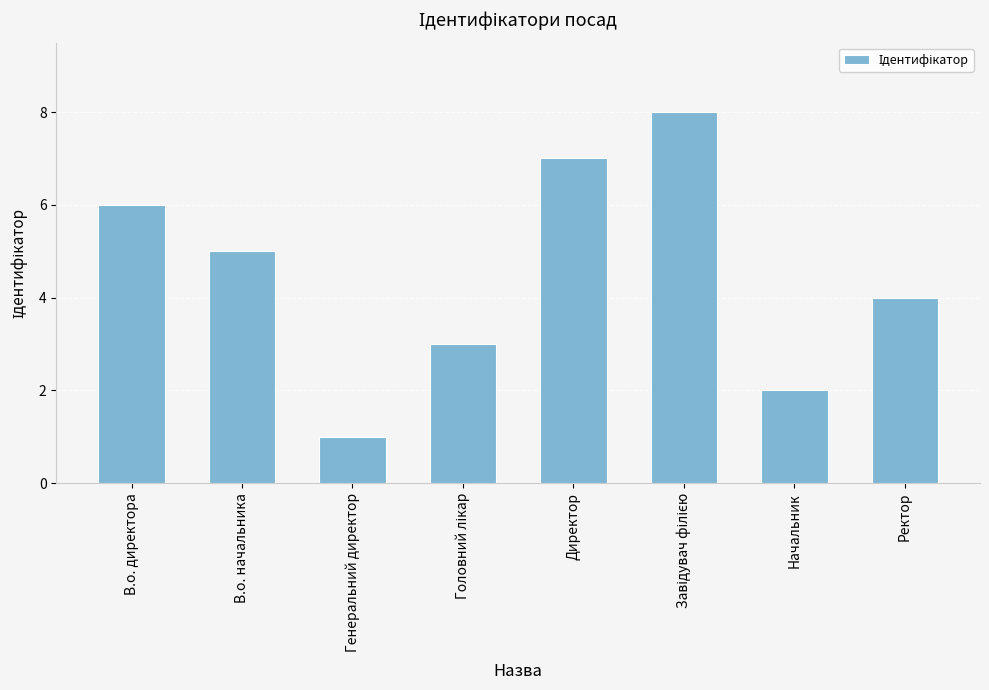

What is the label of the 6th bar from the right?

Генеральний директор